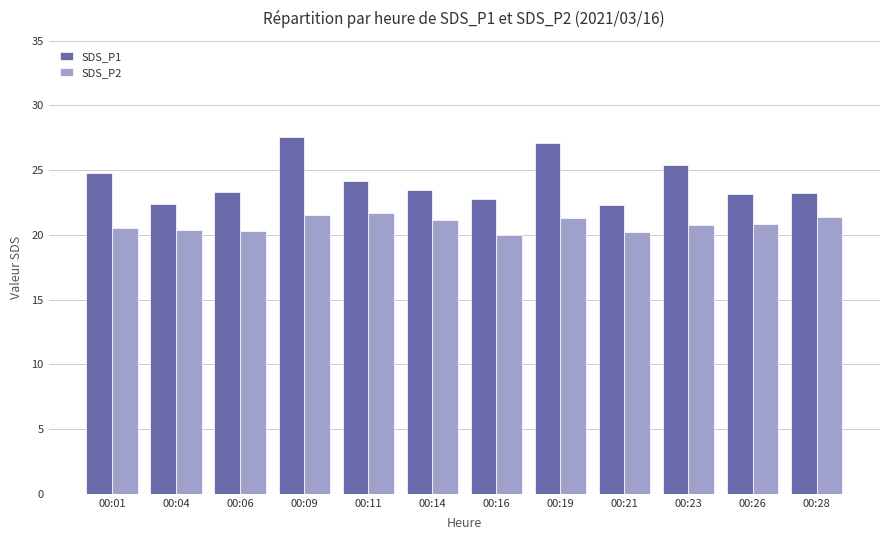

What is the highest value of the SDS_P1 series?

27.6